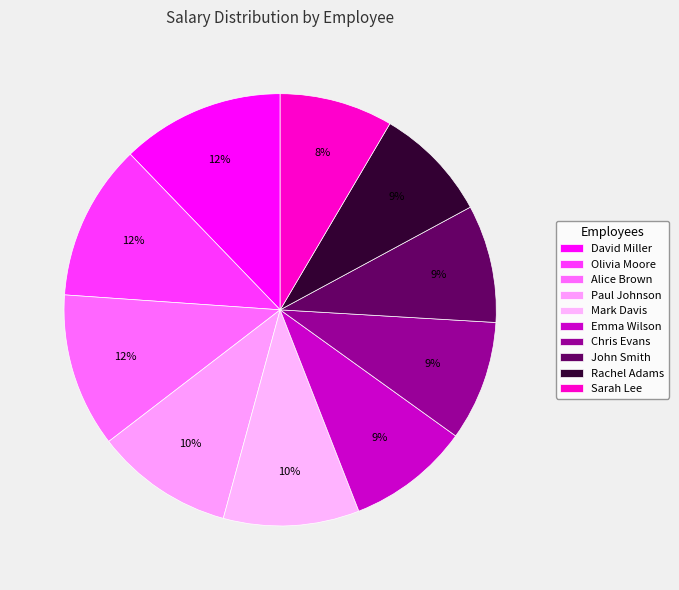

To the nearest percent, what is the difference between the largest and smallest slice percentages?

4%